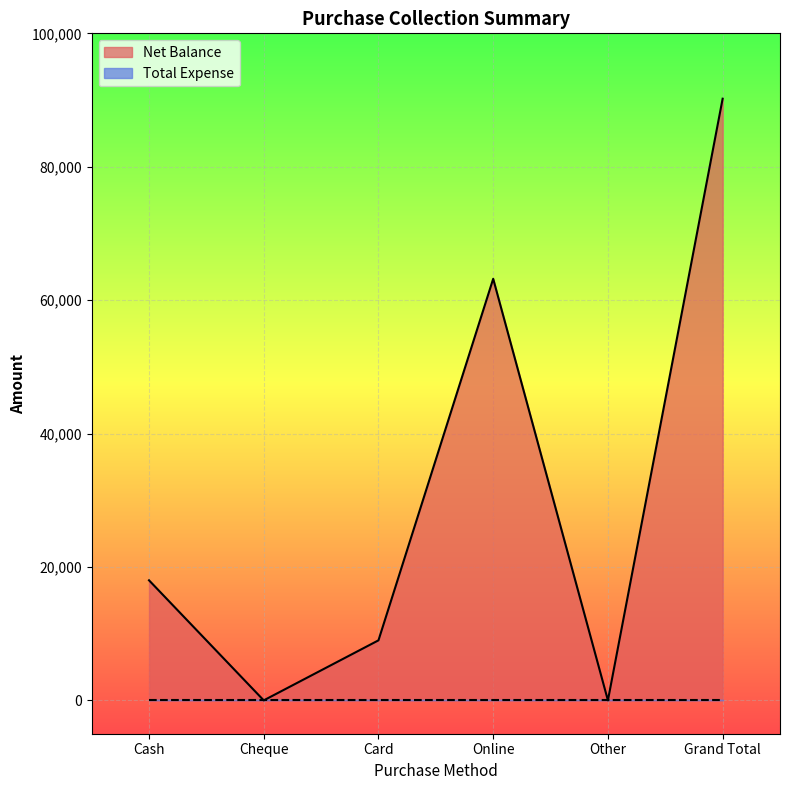

Rank the categories by value from lowest to highest.

Cheque, Other, Card, Cash, Online, Grand Total